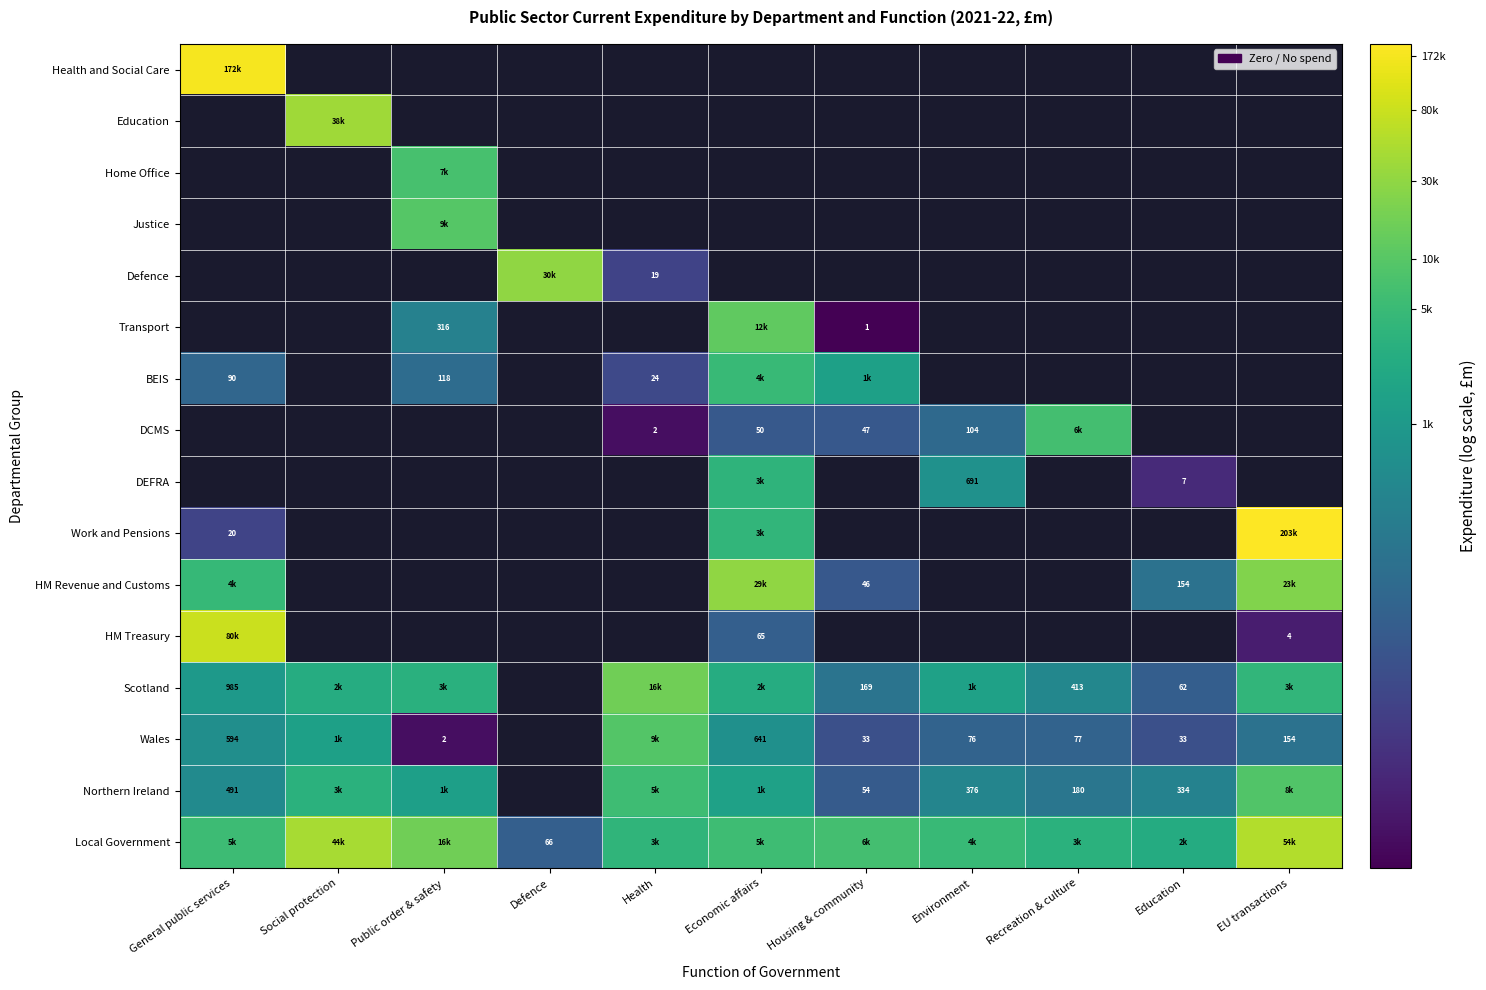

Which category has the lowest value across all series?

Housing & community